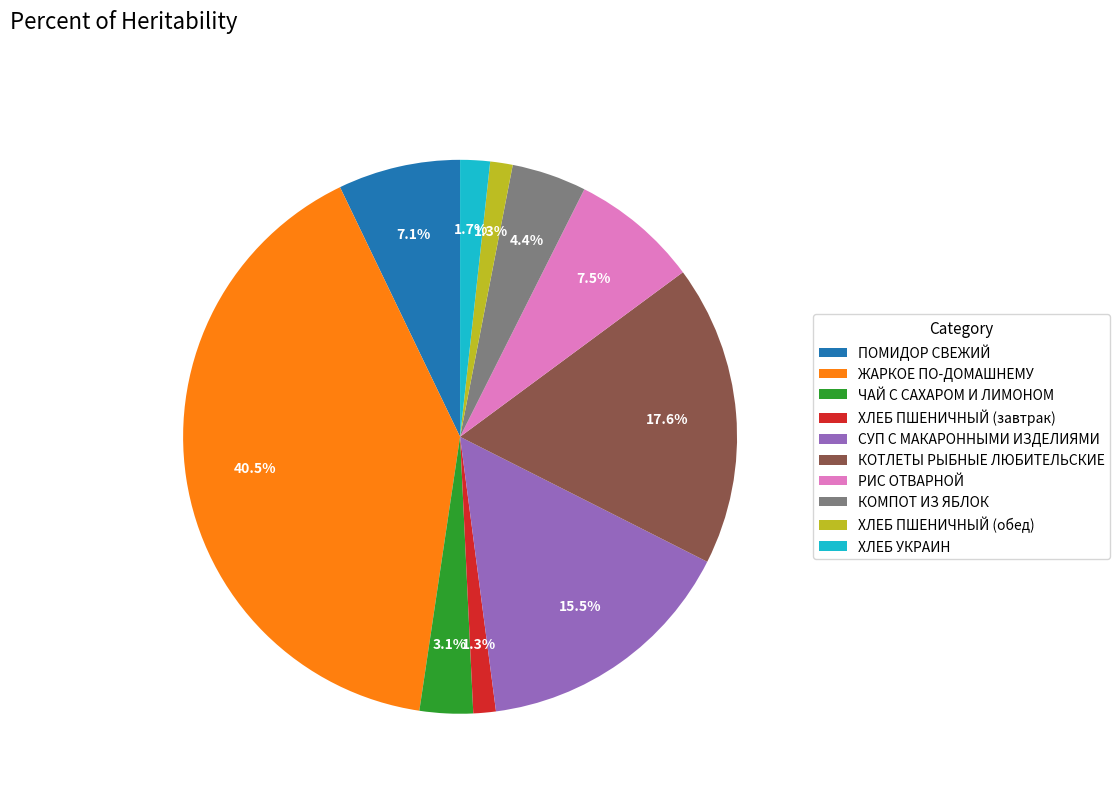

Which has a higher value, КОТЛЕТЫ РЫБНЫЕ ЛЮБИТЕЛЬСКИЕ or ХЛЕБ ПШЕНИЧНЫЙ (завтрак)?

КОТЛЕТЫ РЫБНЫЕ ЛЮБИТЕЛЬСКИЕ